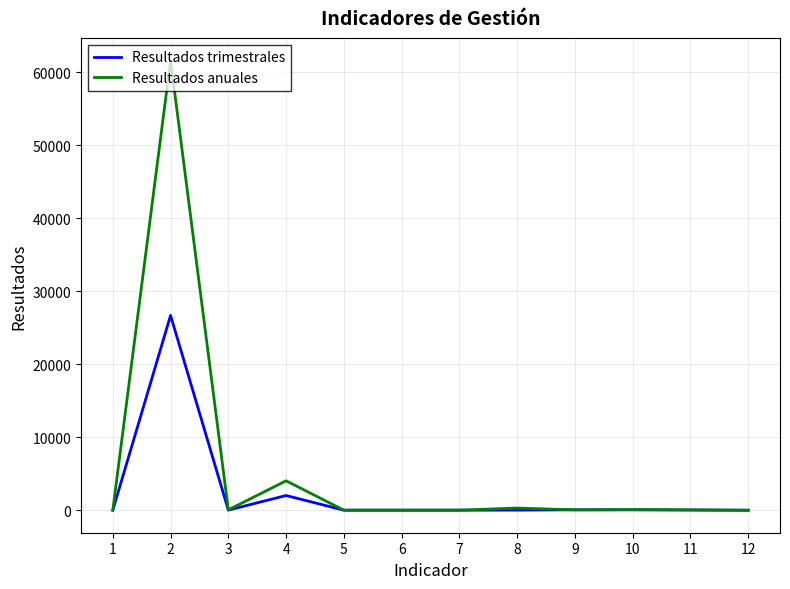

The value of Resultados anuales at 4 is 4034. True or false?

True